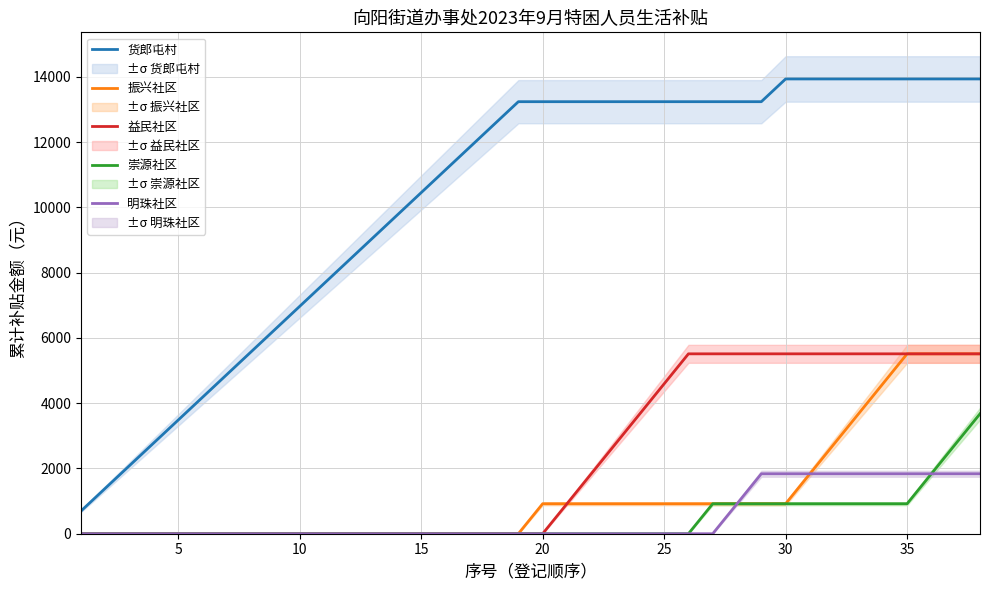

True or false: 货郎屯村 and 振兴社区 cross at least once.

False